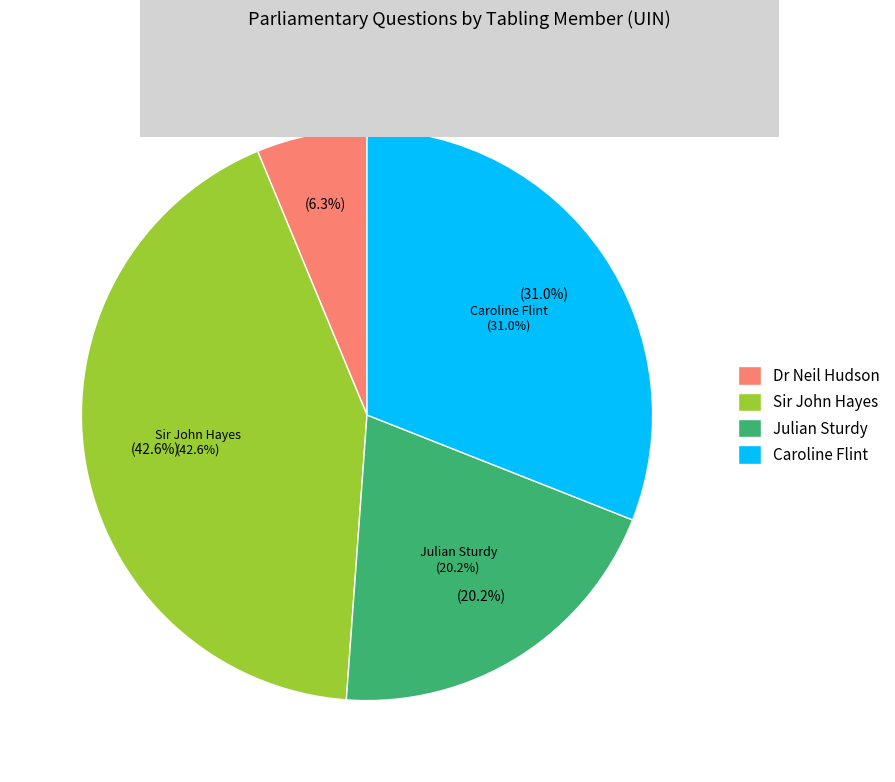

To the nearest percent, what percentage of the pie is Julian Sturdy?

20%